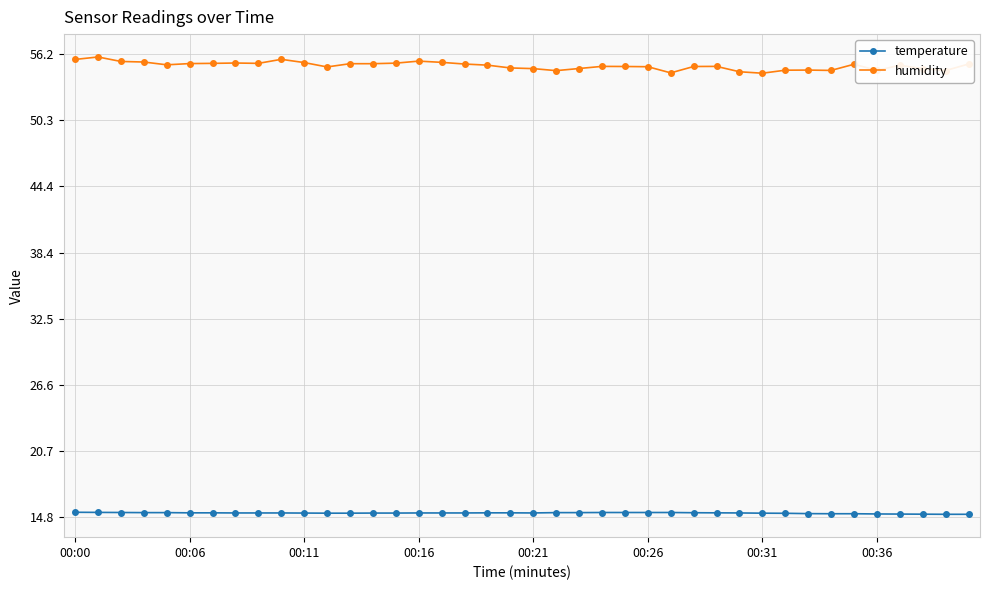

Count the temperature values in the range 15 to 16.

40